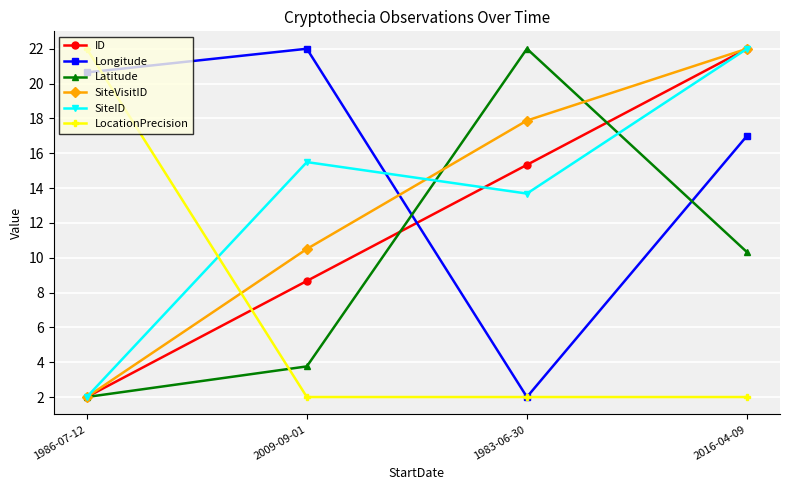

Reading left to right, what are all the values shown in this chart?

ID: 1986-07-12=2.0	2009-09-01=8.7	1983-06-30=15.3	2016-04-09=22.0
Longitude: 1986-07-12=20.6	2009-09-01=22.0	1983-06-30=2.0	2016-04-09=17.0
Latitude: 1986-07-12=2.0	2009-09-01=3.8	1983-06-30=22.0	2016-04-09=10.3
SiteVisitID: 1986-07-12=2.0	2009-09-01=10.5	1983-06-30=17.9	2016-04-09=22.0
SiteID: 1986-07-12=2.0	2009-09-01=15.5	1983-06-30=13.7	2016-04-09=22.0
LocationPrecision: 1986-07-12=22.0	2009-09-01=2.0	1983-06-30=2.0	2016-04-09=2.0